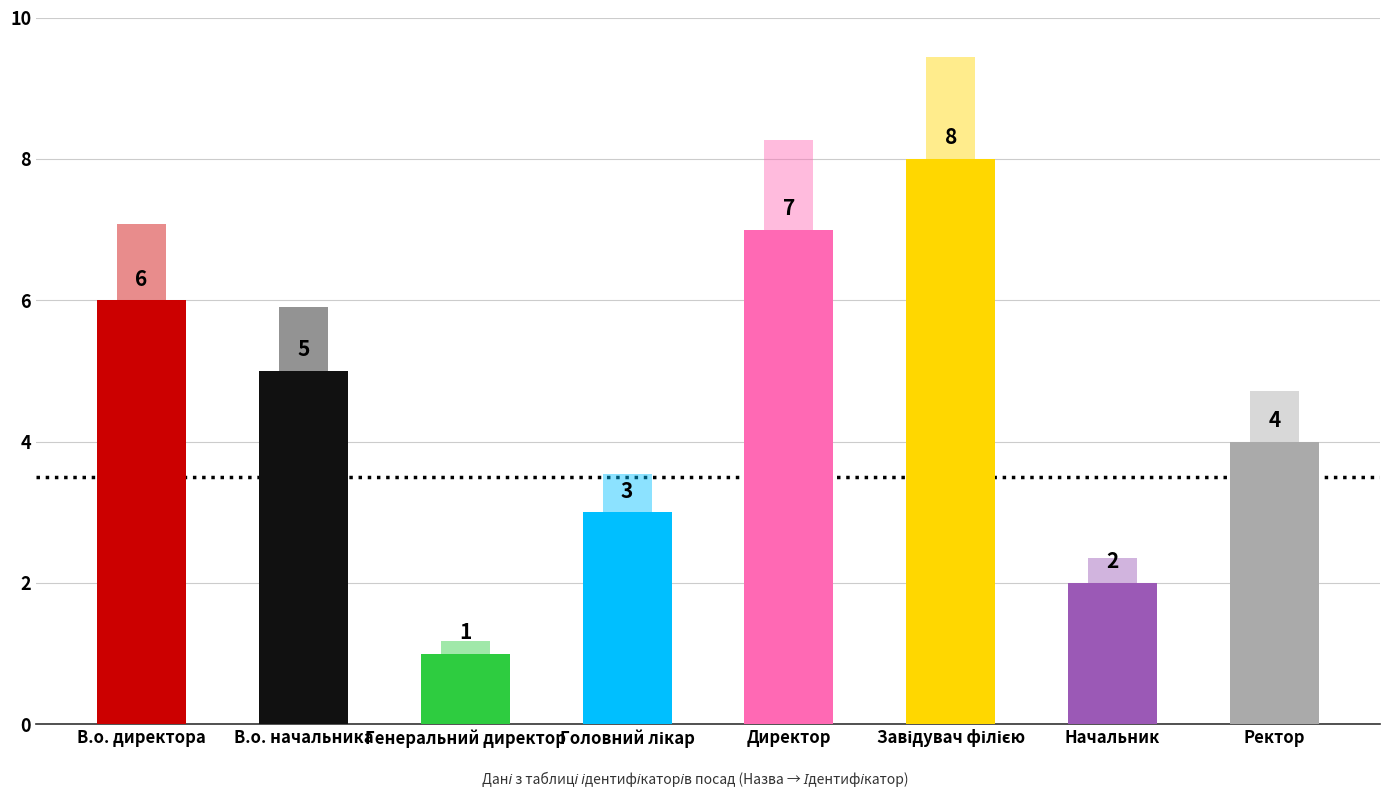

Is it true that the value at В.о. директора is 6?

True